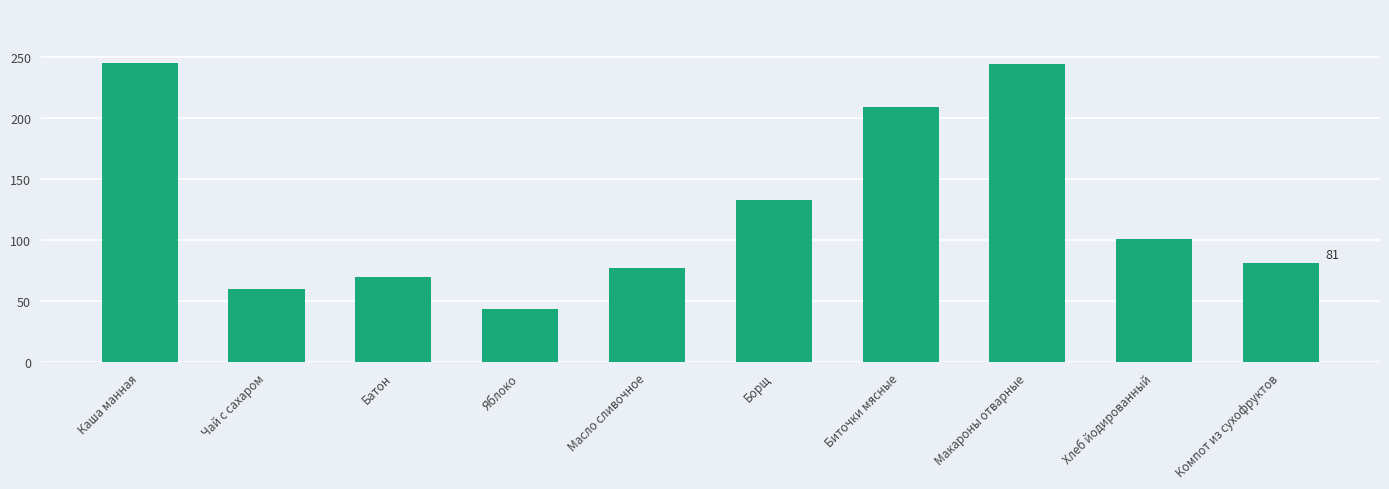

What is the difference between the maximum and minimum values?

201.0